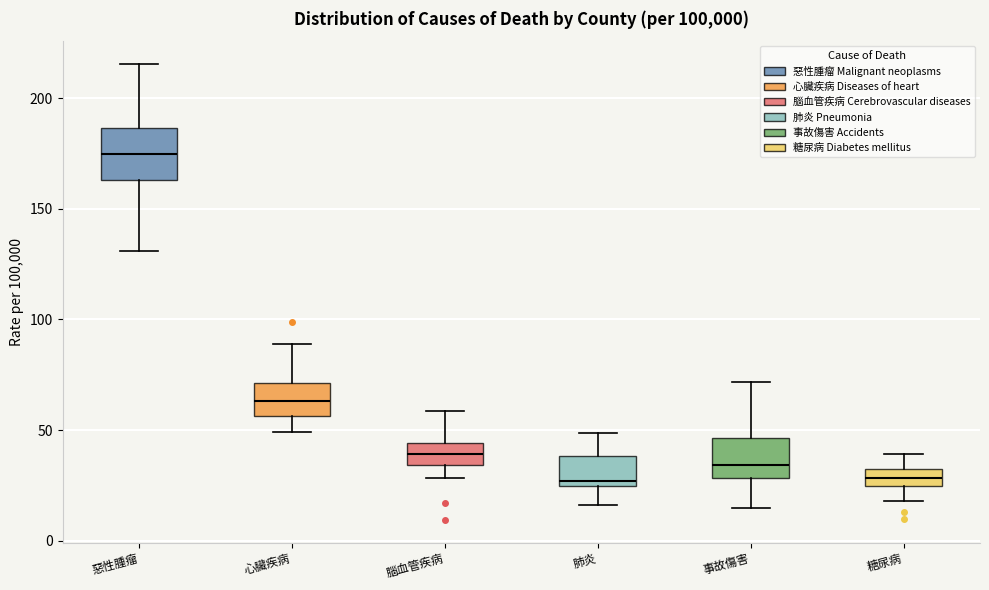

Where does the lower whisker of the box for 惡性腫瘤 end on the y-axis? The values are not printed on the chart, so give them approximately, as read against the axis.

130